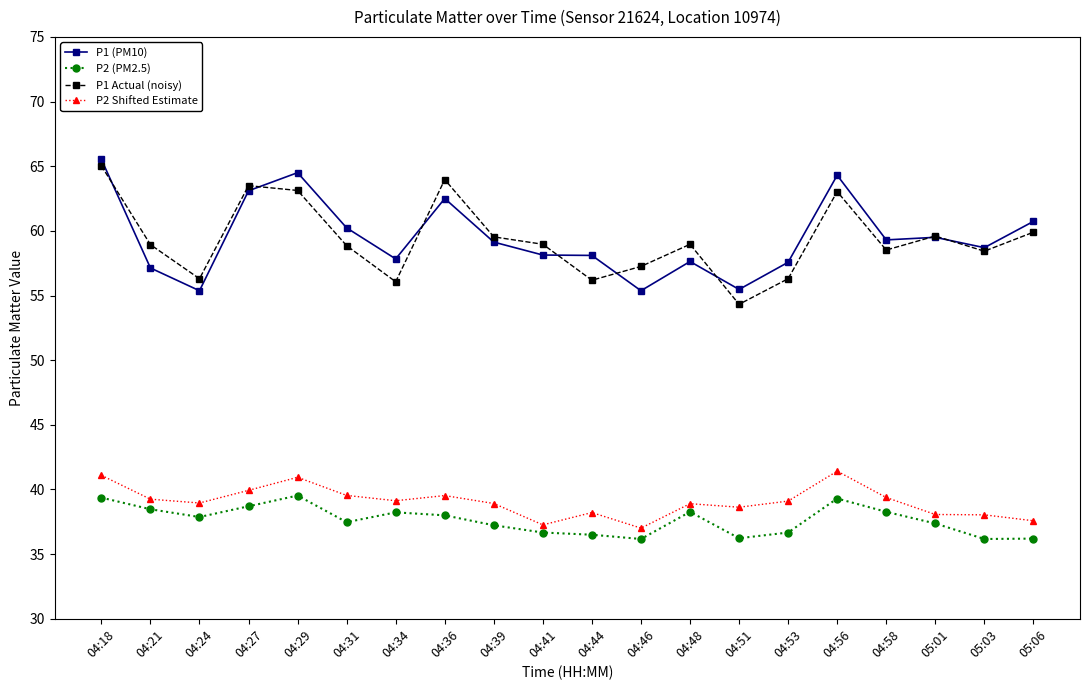

True or false: P1 (PM10) has more than 1 points higher than both neighbors.

True